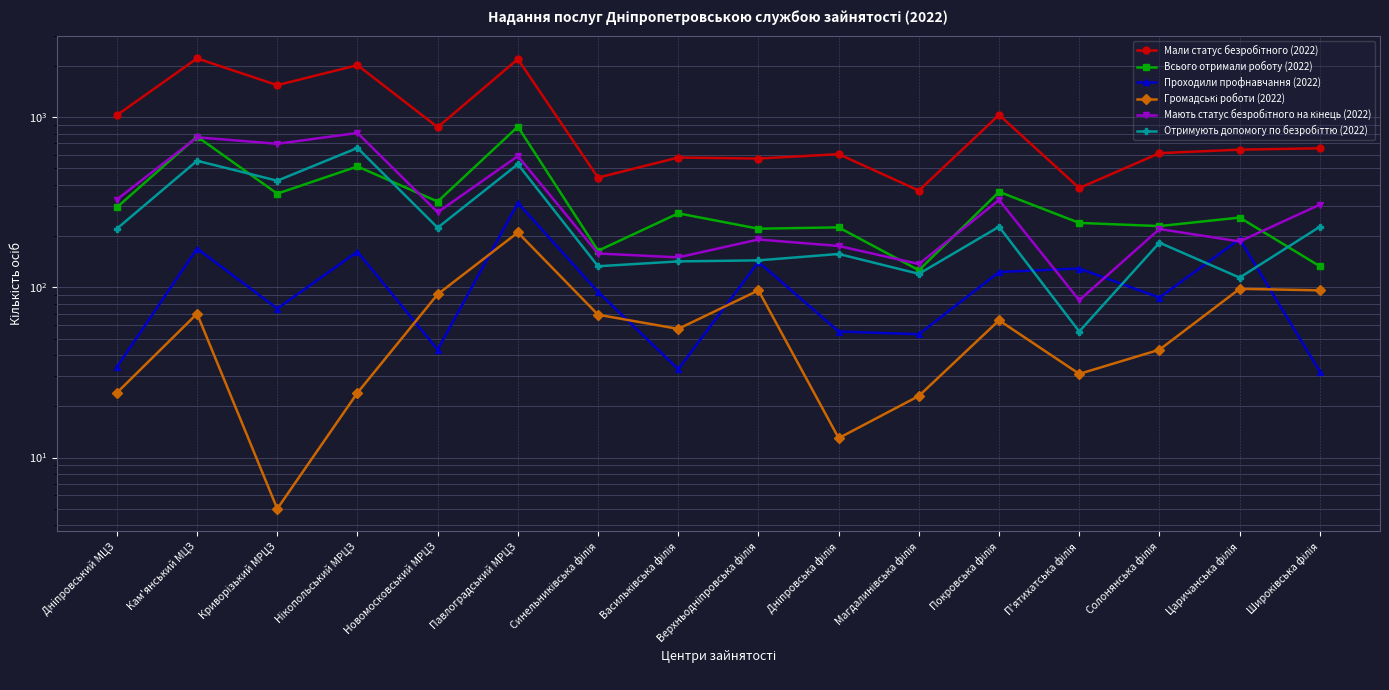

Rank the series by their maximum value, from highest to lowest.

Мали статус безробітного (2022), Всього отримали роботу (2022), Мають статус безробітного на кінець (2022), Отримують допомогу по безробіттю (2022), Проходили профнавчання (2022), Громадські роботи (2022)